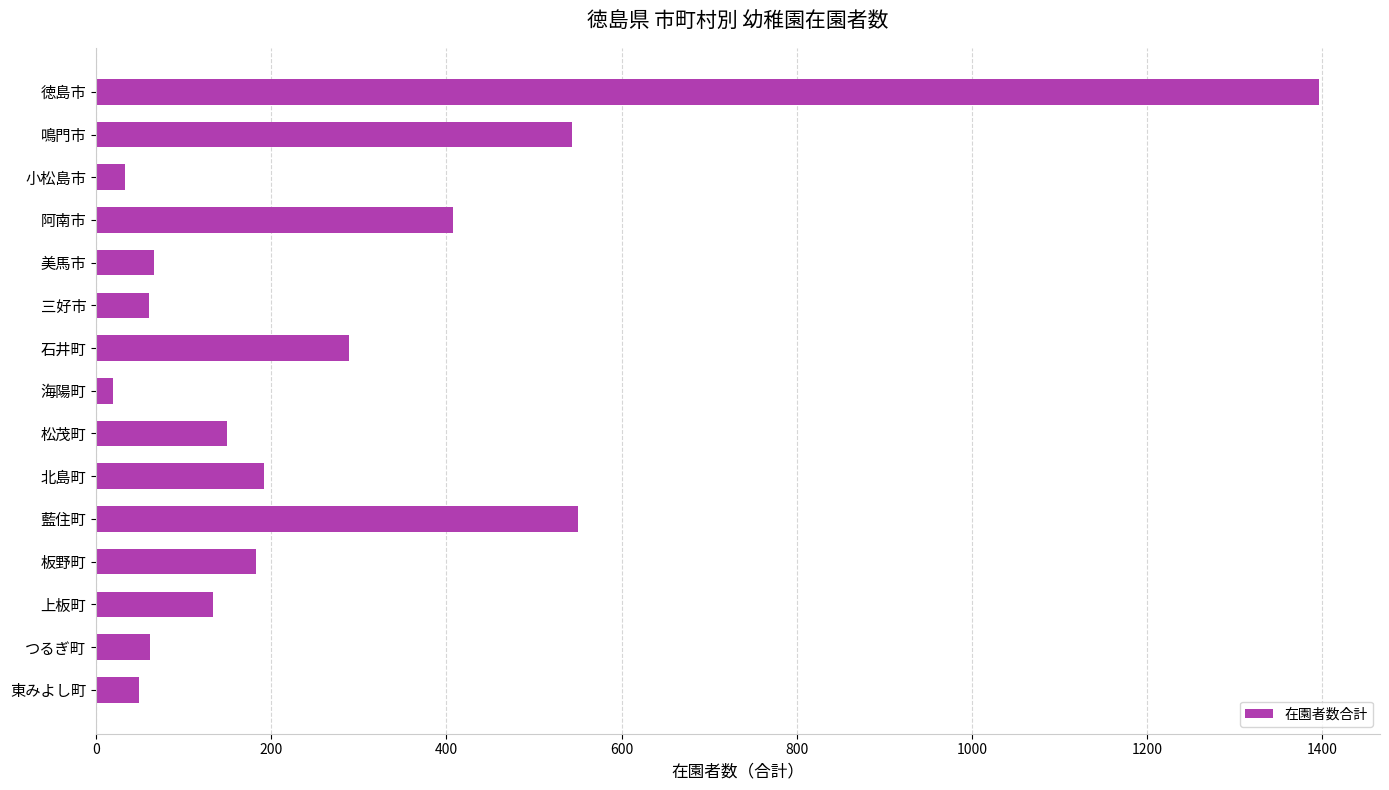

Does the chart contain any negative values?

No